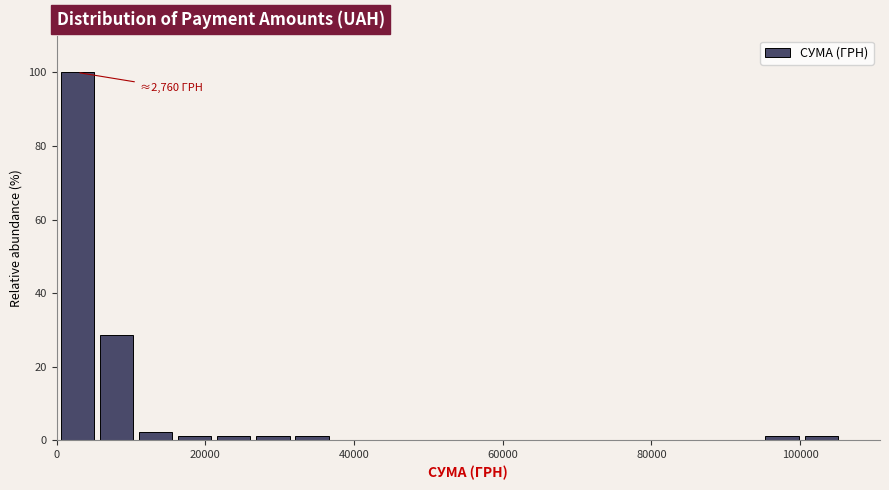

Around what value on the x-axis is the tallest bar? Give the approximate position of its centre, as read against the axis.

2000